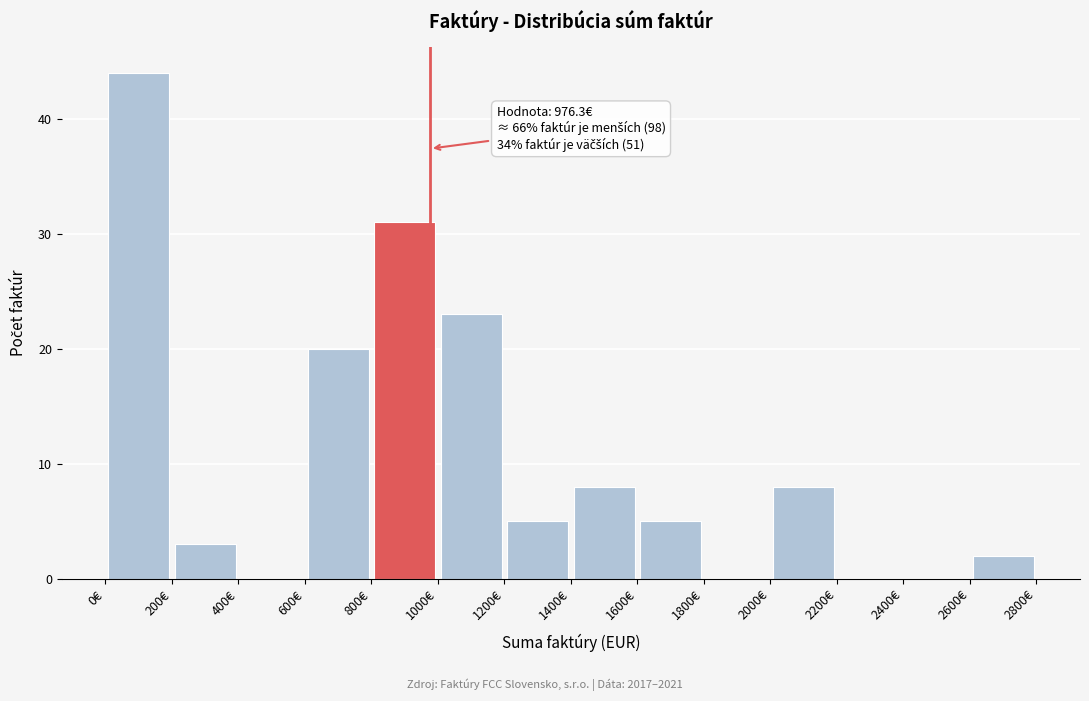

Which range on the x-axis has the tallest bar?

0 to 200